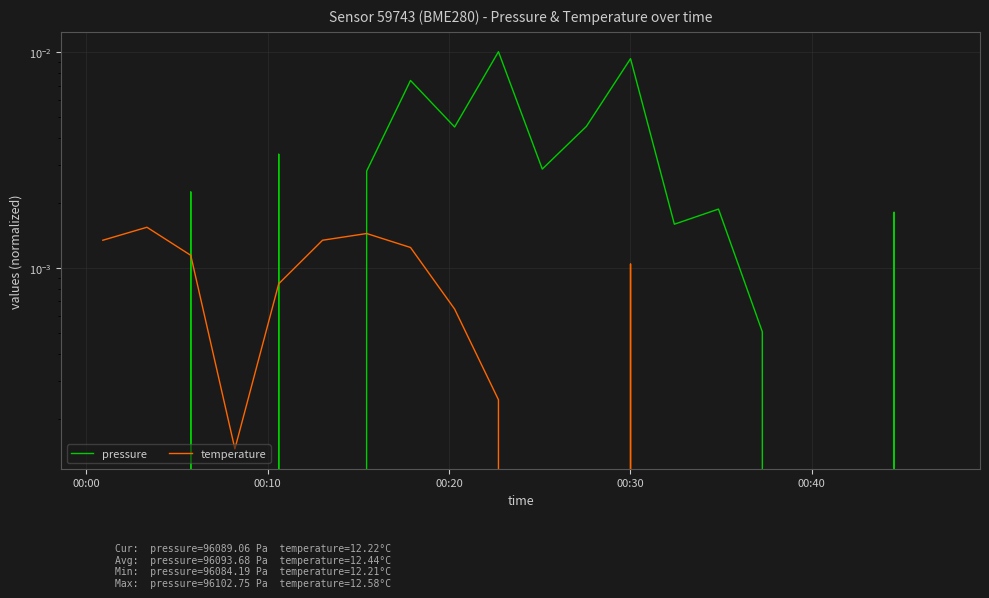

How many data points in temperature are less than 0?

9